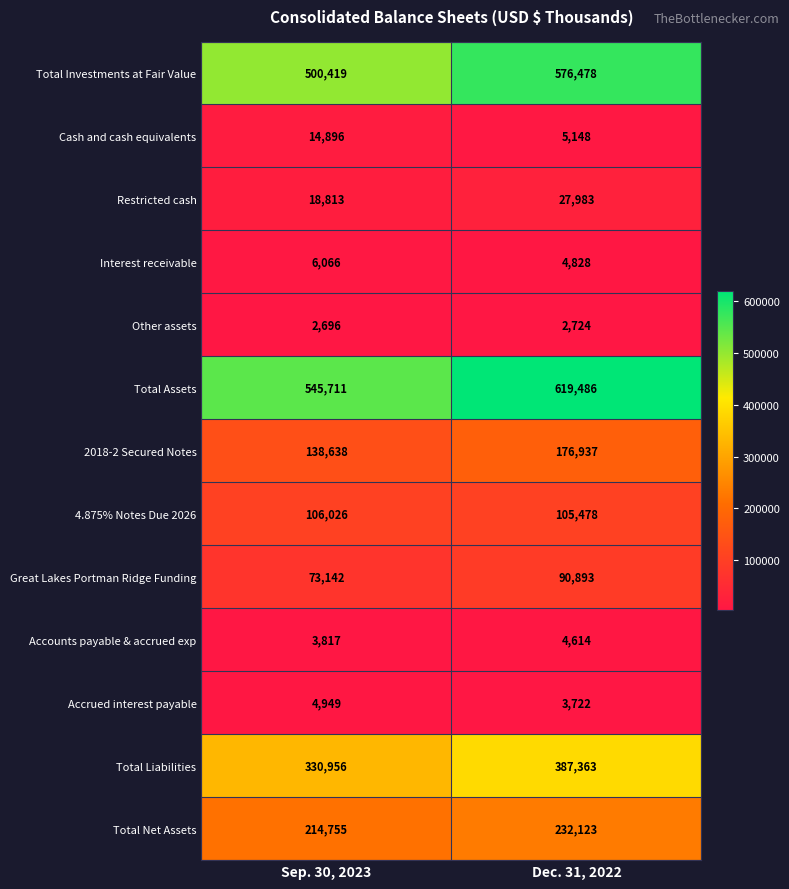

Reading right to left, list all the values displayed in this chart.

Total Investments at Fair Value: Dec. 31, 2022=576478	Sep. 30, 2023=500419
Cash and cash equivalents: Dec. 31, 2022=5148	Sep. 30, 2023=14896
Restricted cash: Dec. 31, 2022=27983	Sep. 30, 2023=18813
Interest receivable: Dec. 31, 2022=4828	Sep. 30, 2023=6066
Other assets: Dec. 31, 2022=2724	Sep. 30, 2023=2696
Total Assets: Dec. 31, 2022=619486	Sep. 30, 2023=545711
2018-2 Secured Notes: Dec. 31, 2022=176937	Sep. 30, 2023=138638
4.875% Notes Due 2026: Dec. 31, 2022=105478	Sep. 30, 2023=106026
Great Lakes Portman Ridge Funding: Dec. 31, 2022=90893	Sep. 30, 2023=73142
Accounts payable & accrued exp: Dec. 31, 2022=4614	Sep. 30, 2023=3817
Accrued interest payable: Dec. 31, 2022=3722	Sep. 30, 2023=4949
Total Liabilities: Dec. 31, 2022=387363	Sep. 30, 2023=330956
Total Net Assets: Dec. 31, 2022=232123	Sep. 30, 2023=214755